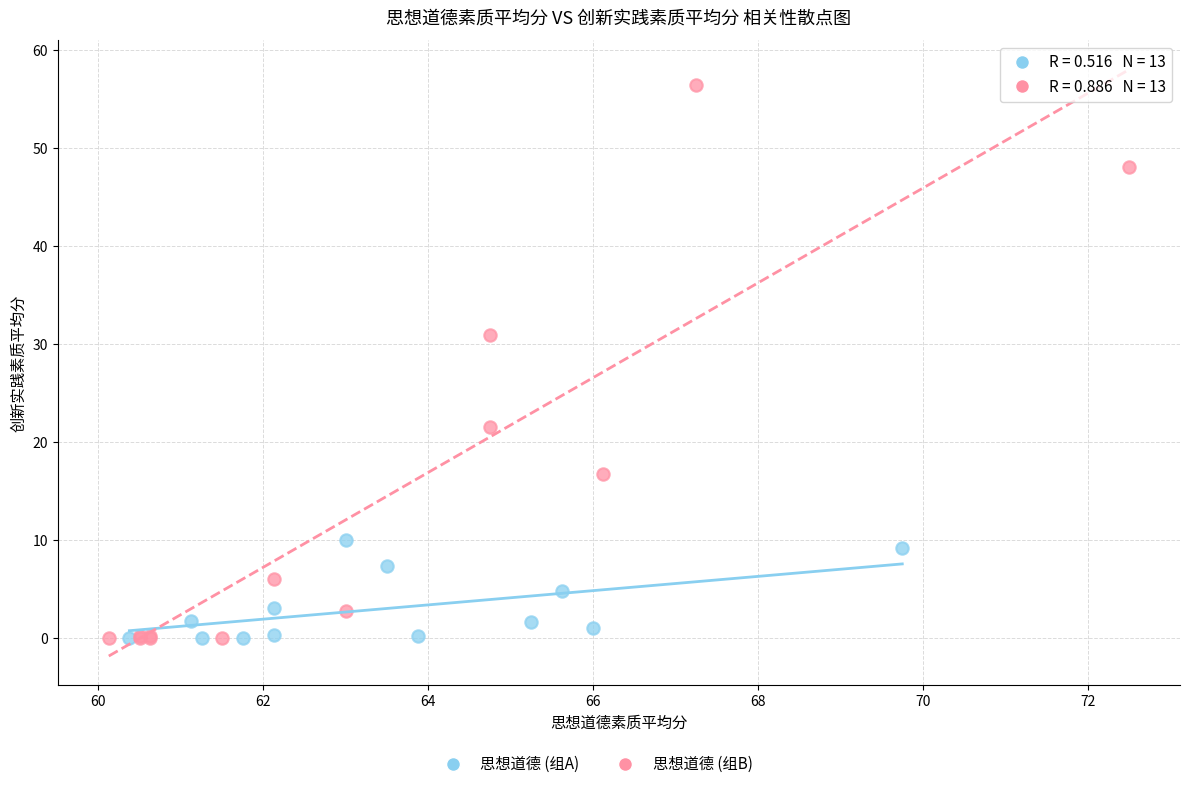

Which series has the widest spread of Y values?

思想道德 (组B)